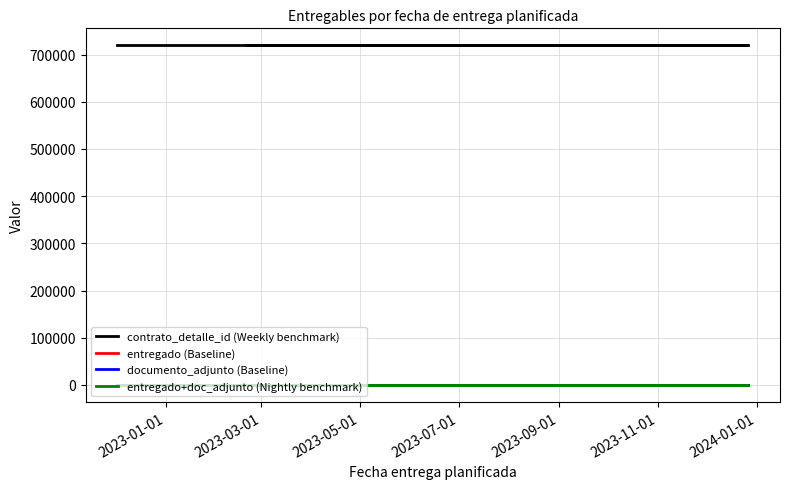

List the labels in order of entregado (Baseline) value, largest first.

2023-01-01, 2023-03-01, 2023-05-01, 2023-07-01, 2023-09-01